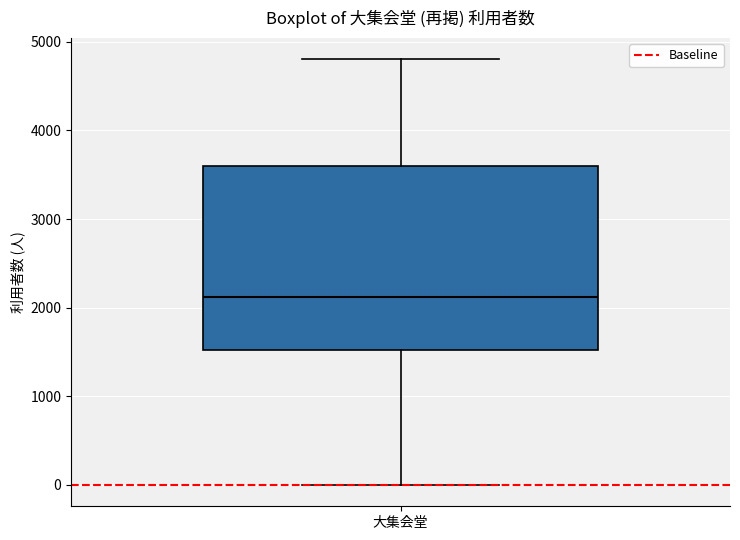

Read this box plot against the y-axis: the position of the median line, the range covered by the box, and the ends of both whiskers. The values are not printed on the chart, so give them approximately, as read against the axis.

median 2100, box 1500 to 3600, whiskers 0 to 4800